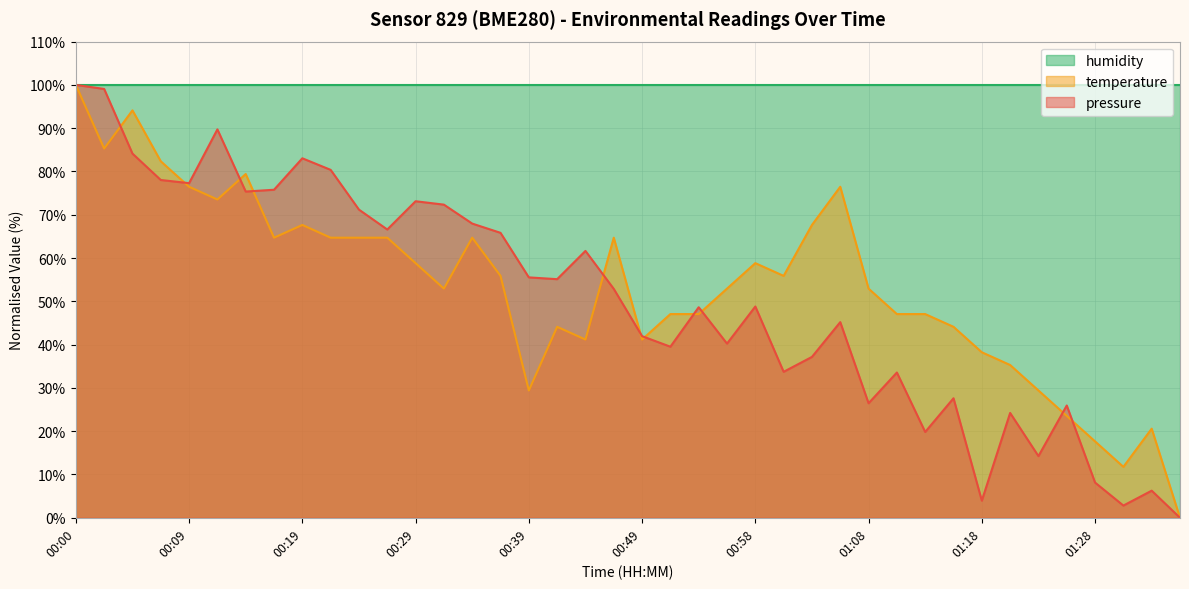

The temperature series shows 148.8 at 00:04. True or false?

False